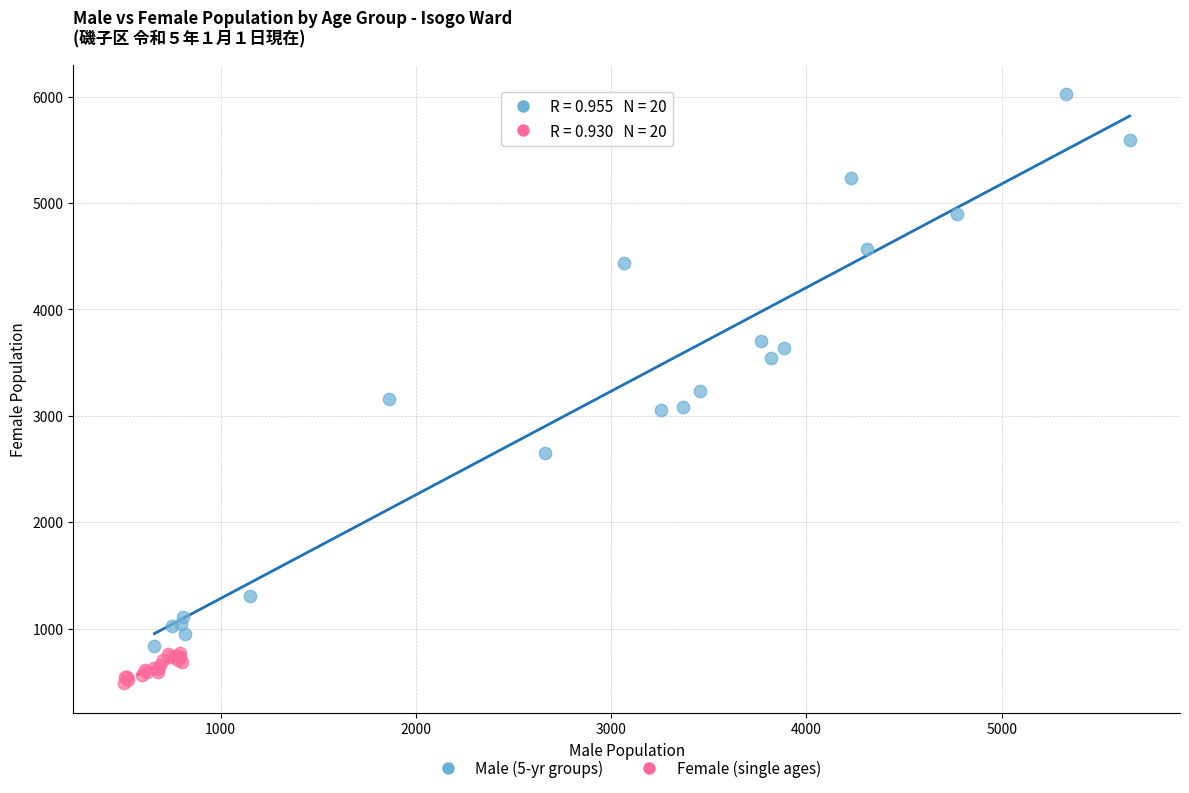

Which series reaches the minimum Y coordinate?

Female (single ages)